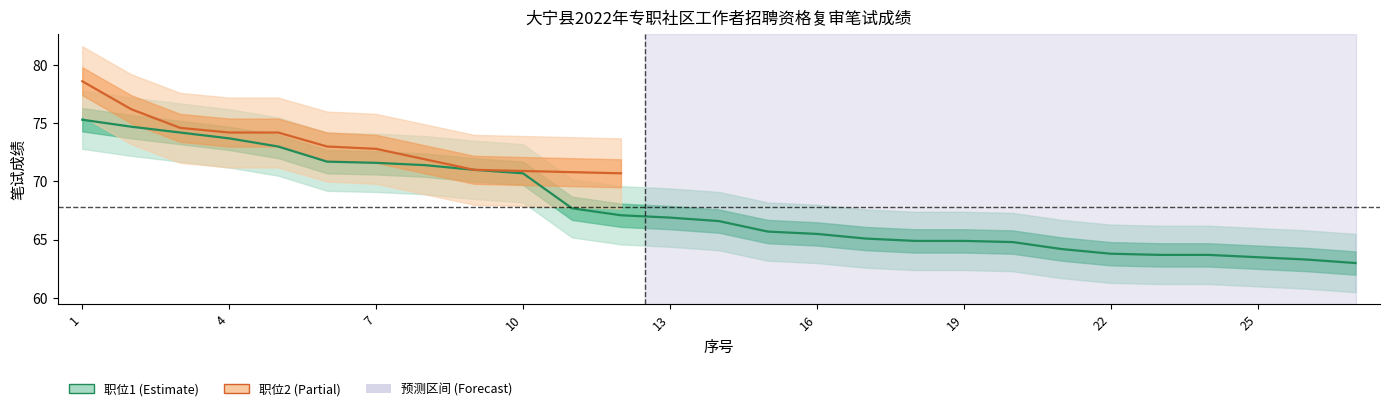

What is the difference between the maximum and minimum values?

12.3